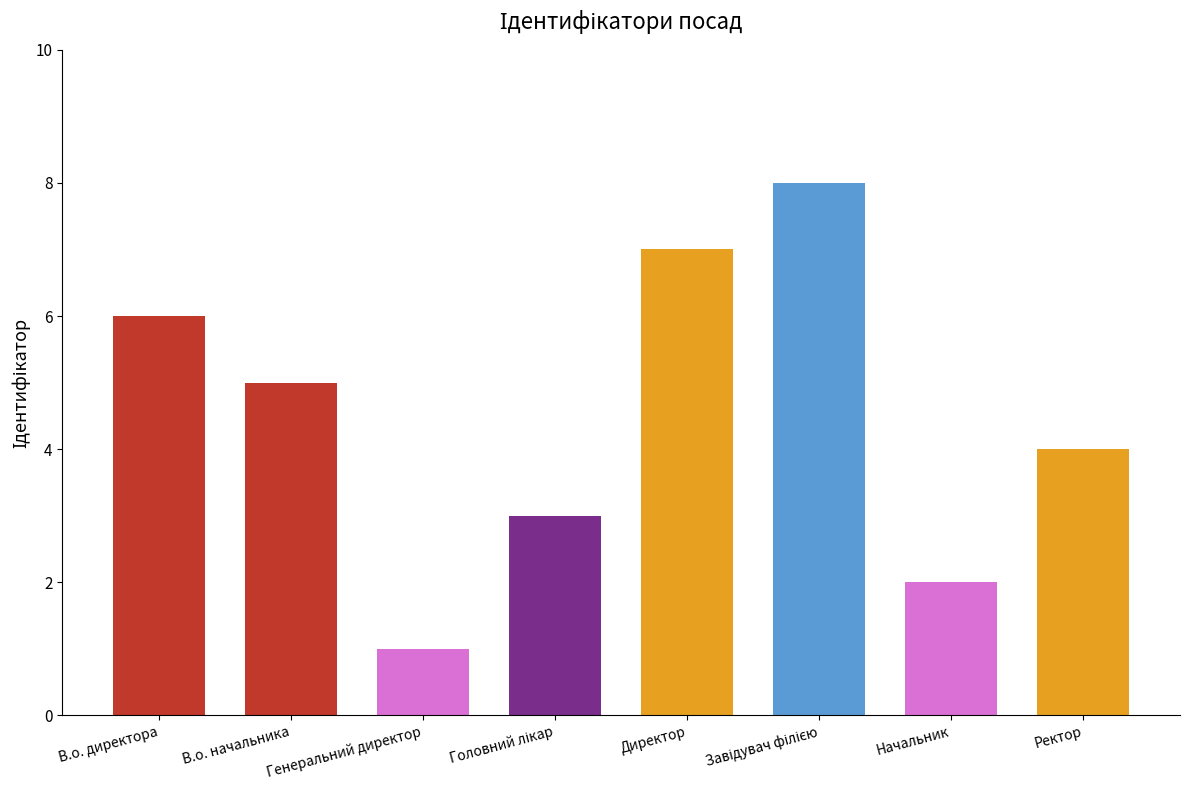

What is the sum of all values?

36